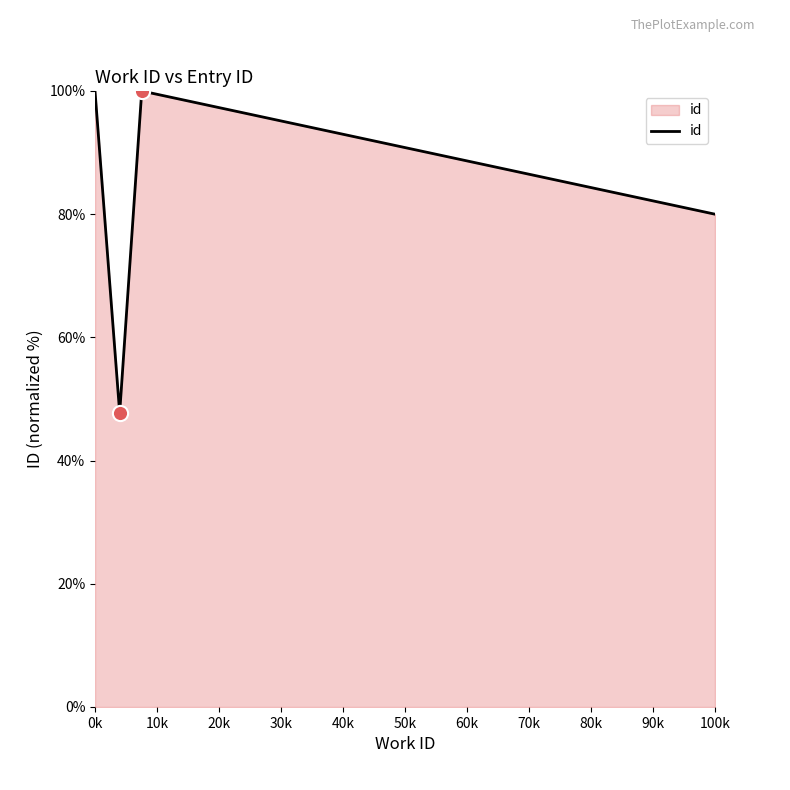

True or false: the data has more than 2 interior local peaks.

False